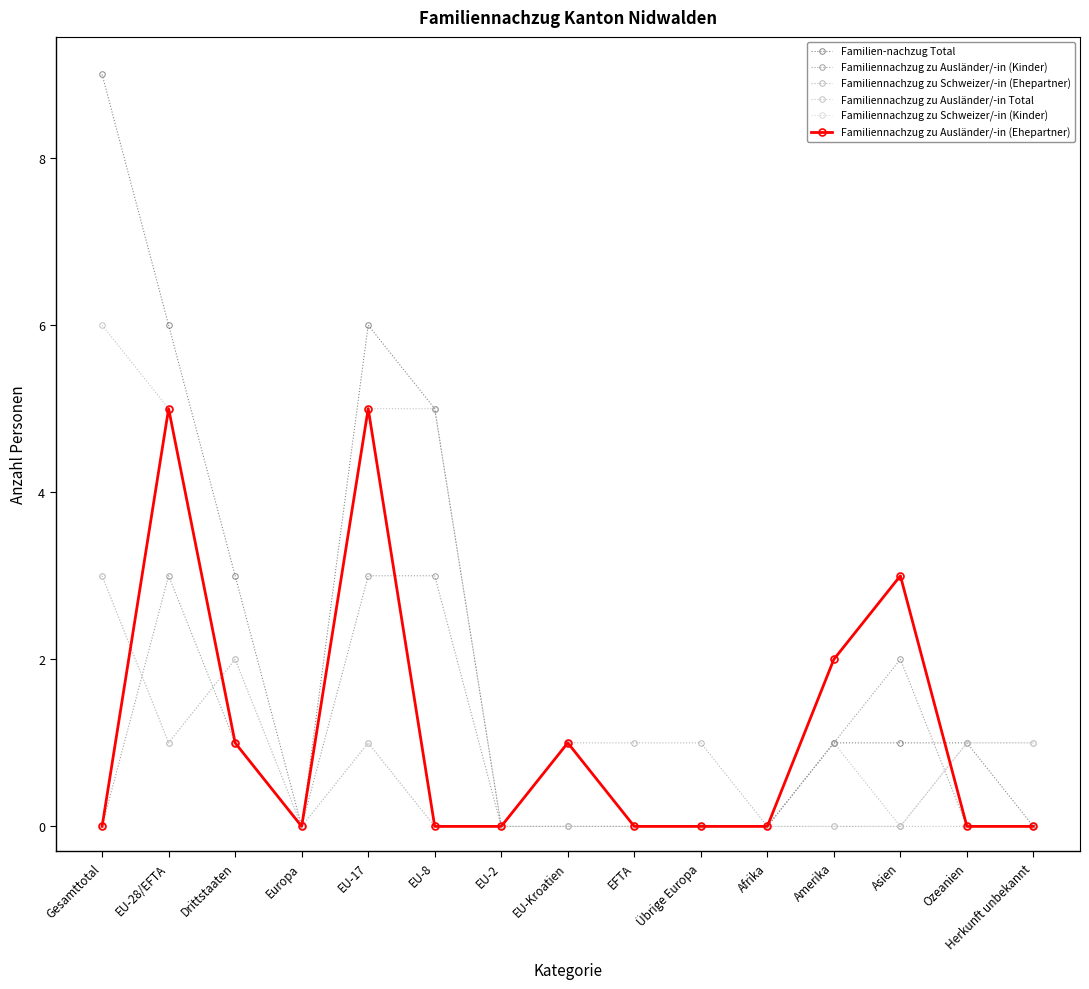

Count the number of categories in the chart.

15